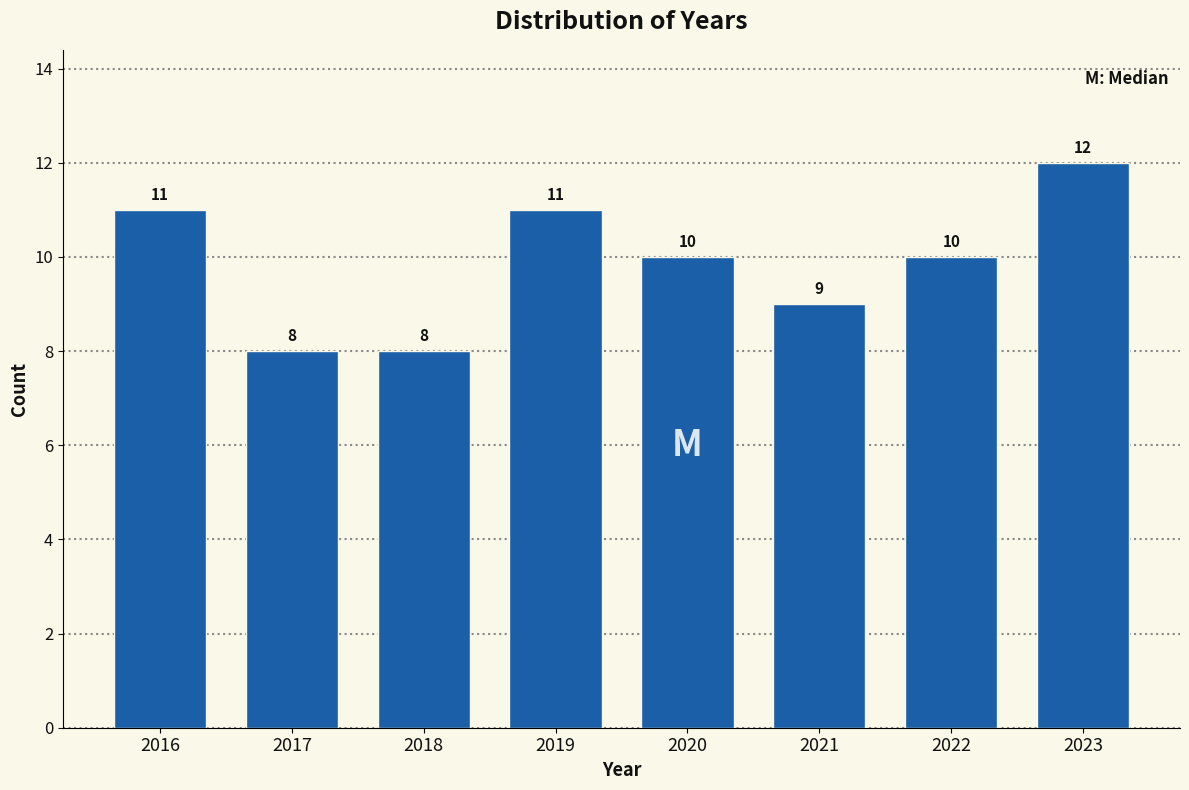

Reading left to right, list all the values displayed in this chart.

2016=11	2017=8	2018=8	2019=11	2020=10	2021=9	2022=10	2023=12